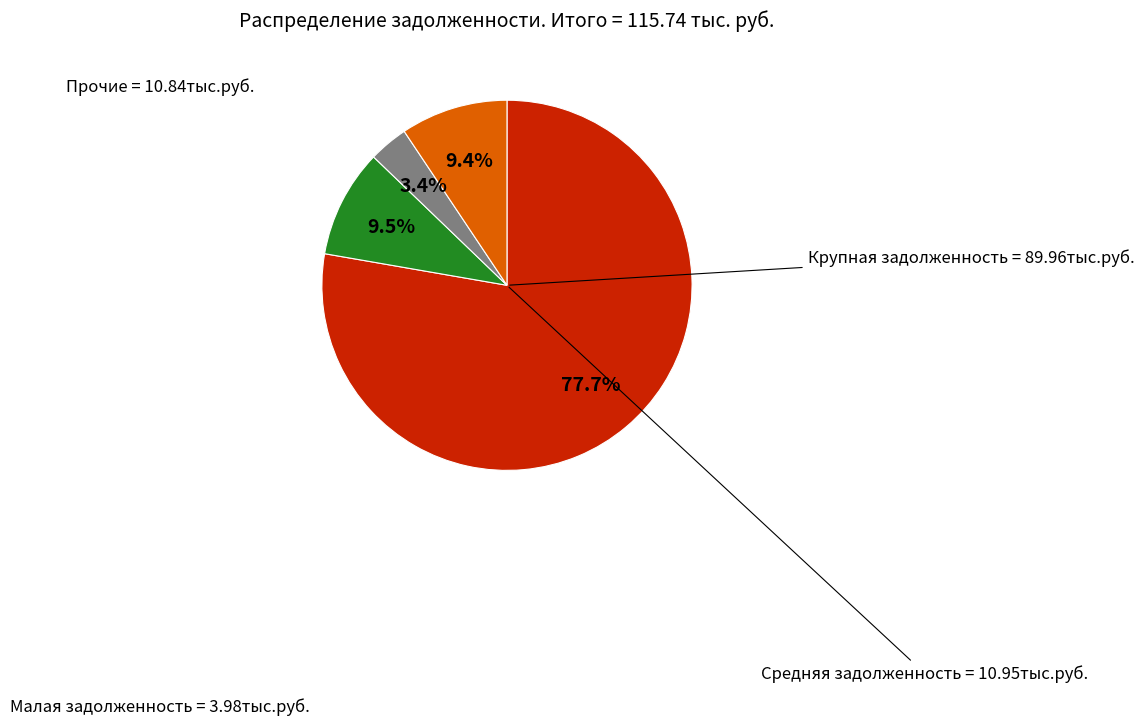

To the nearest percent, what is the difference between the largest and smallest slice percentages?

74%